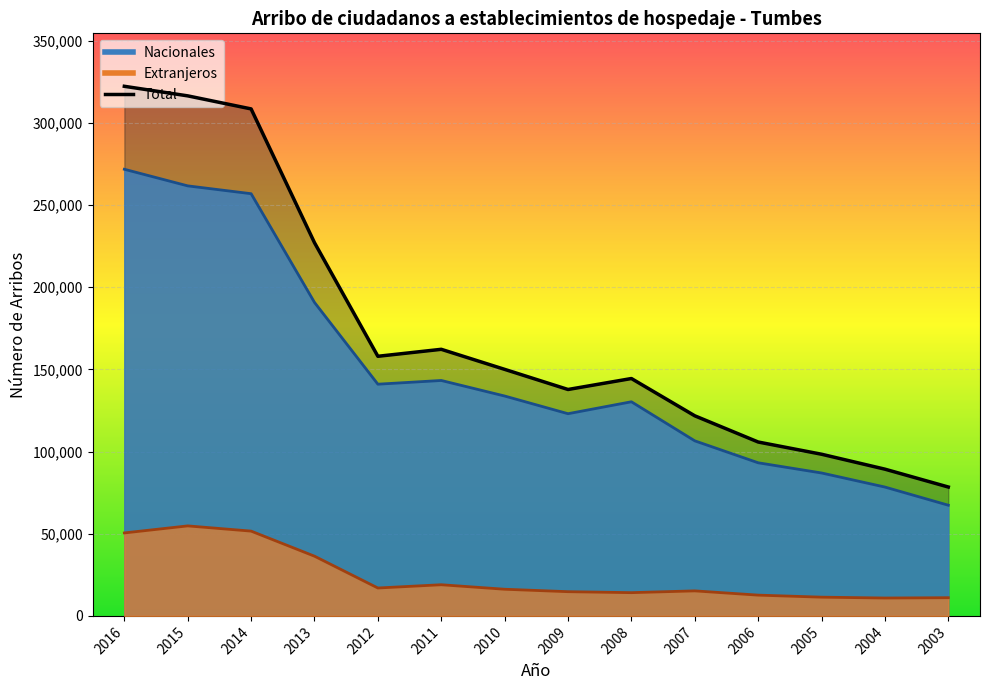

At which category is the sum across all series the highest?

2016